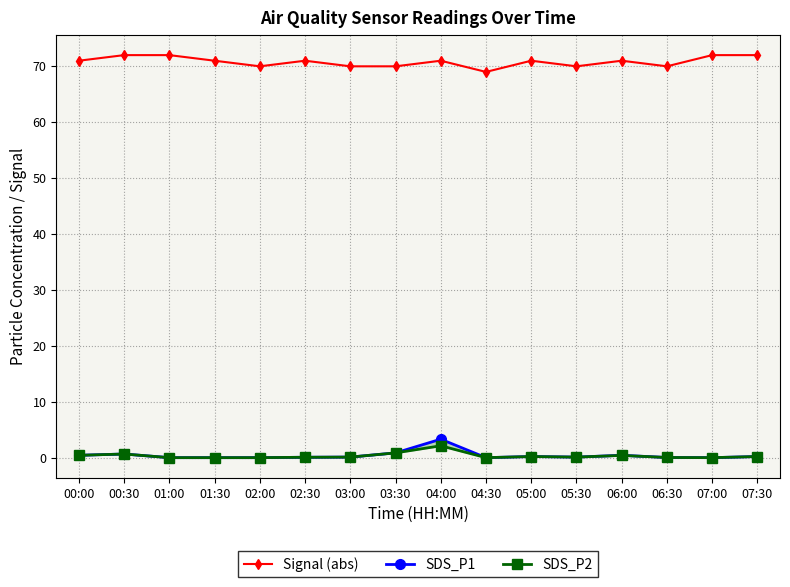

Which series has the largest range (max minus min)?

SDS_P1